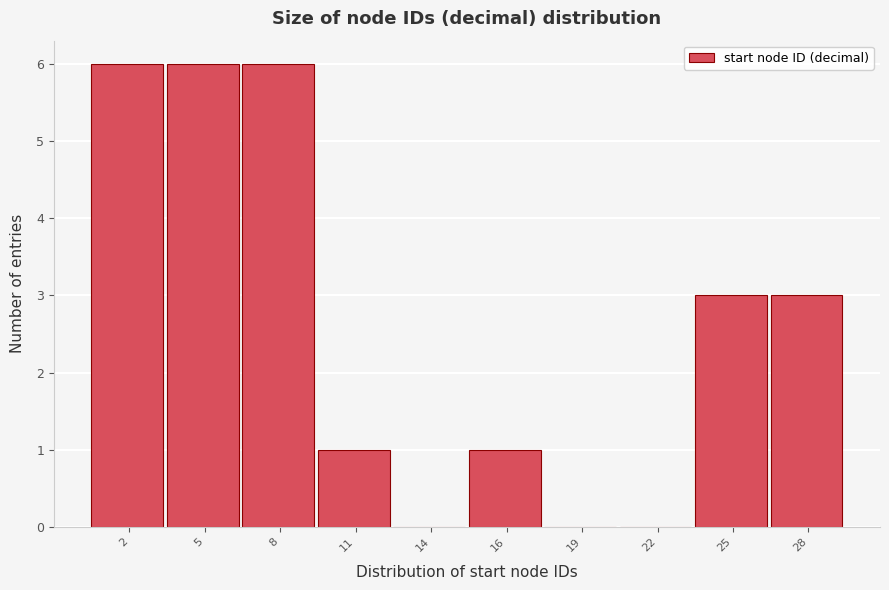

Reading left to right, extract all data points from this chart.

2=6	5=6	8=6	11=1	14=0	16=1	19=0	22=0	25=3	28=3